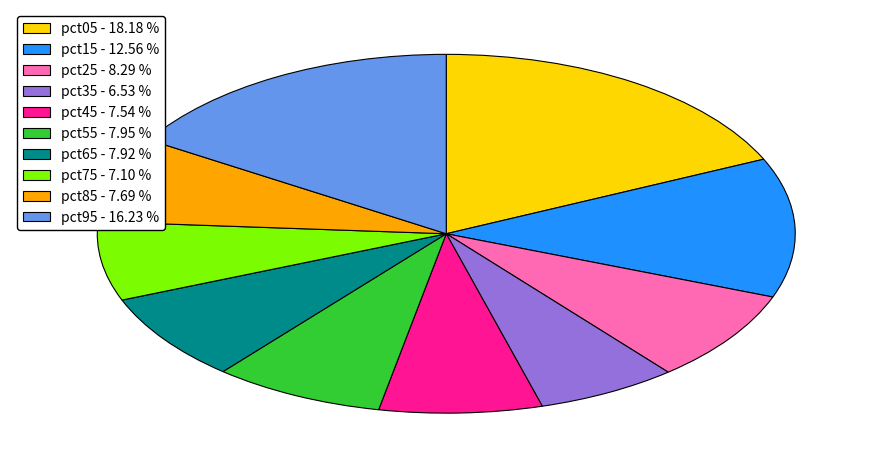

Between pct35 - 6.53 % and pct45 - 7.54 %, which is larger?

pct45 - 7.54 %